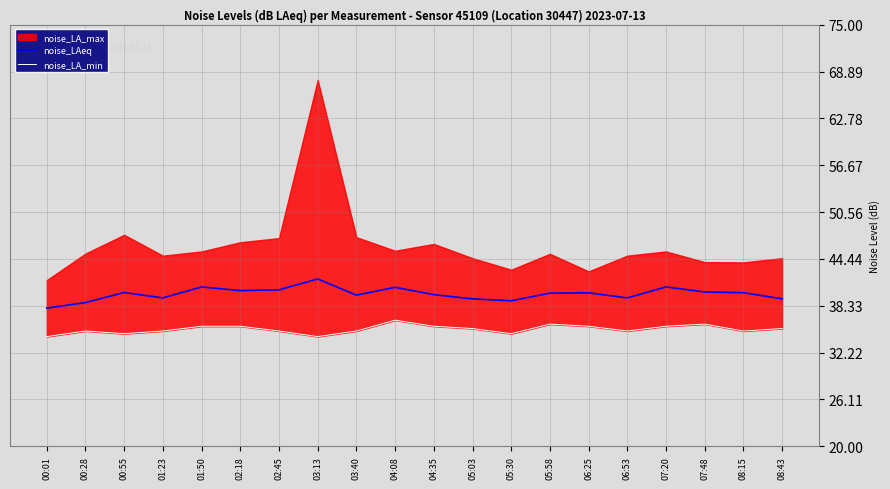

What is the minimum value for noise_LAeq?

38.0